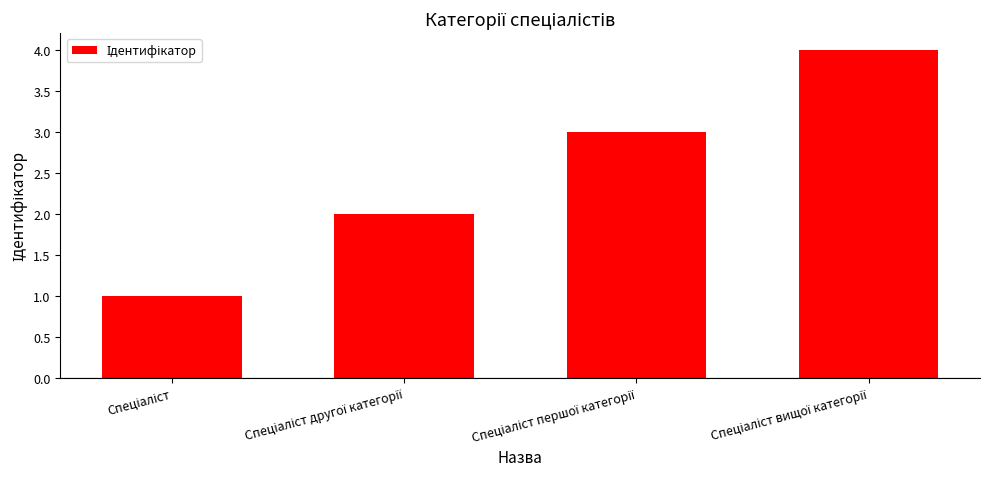

Reading right to left, list all the values displayed in this chart.

4	3	2	1